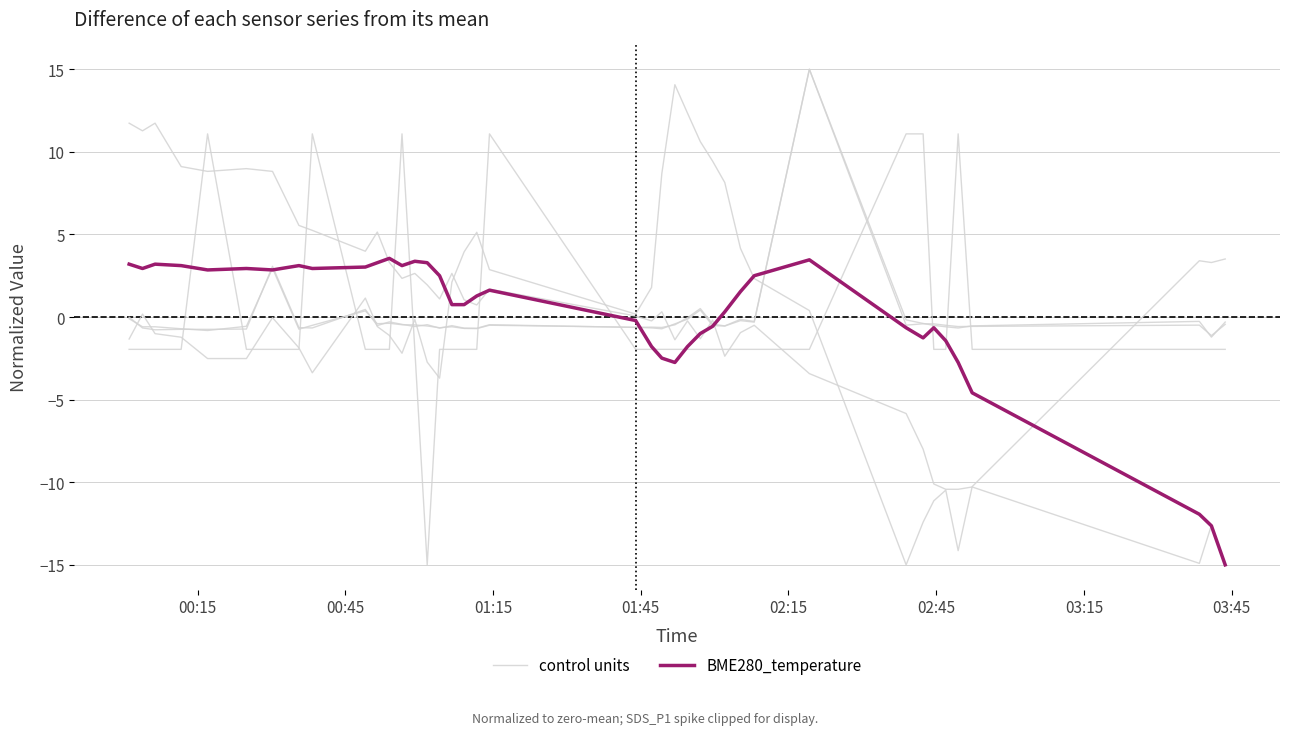

How many intersections are there between BME280_temperature and control units?

3